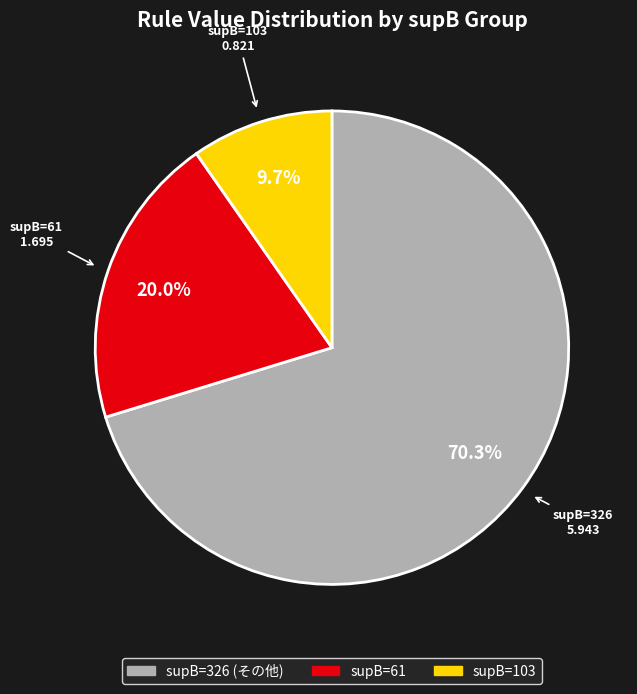

Does any single category account for the majority?

Yes